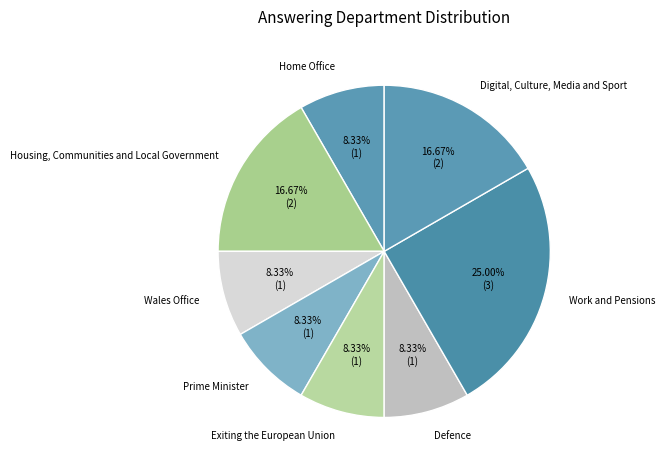

Do Defence and Prime Minister together represent more than half of the pie?

No